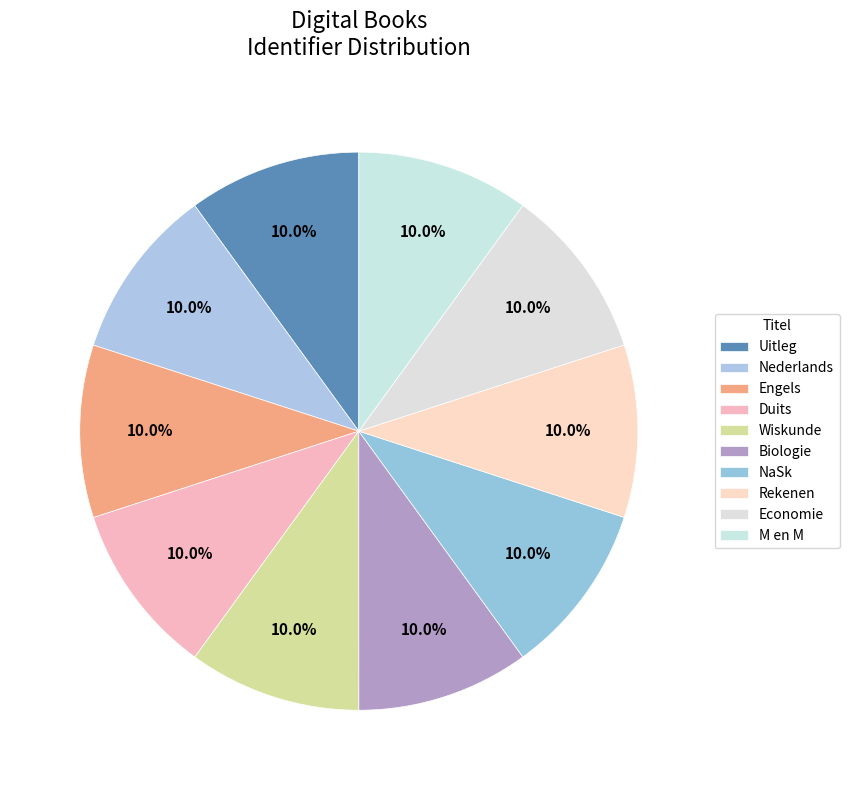

The Economie slice represents 1% of the pie. True or false?

False